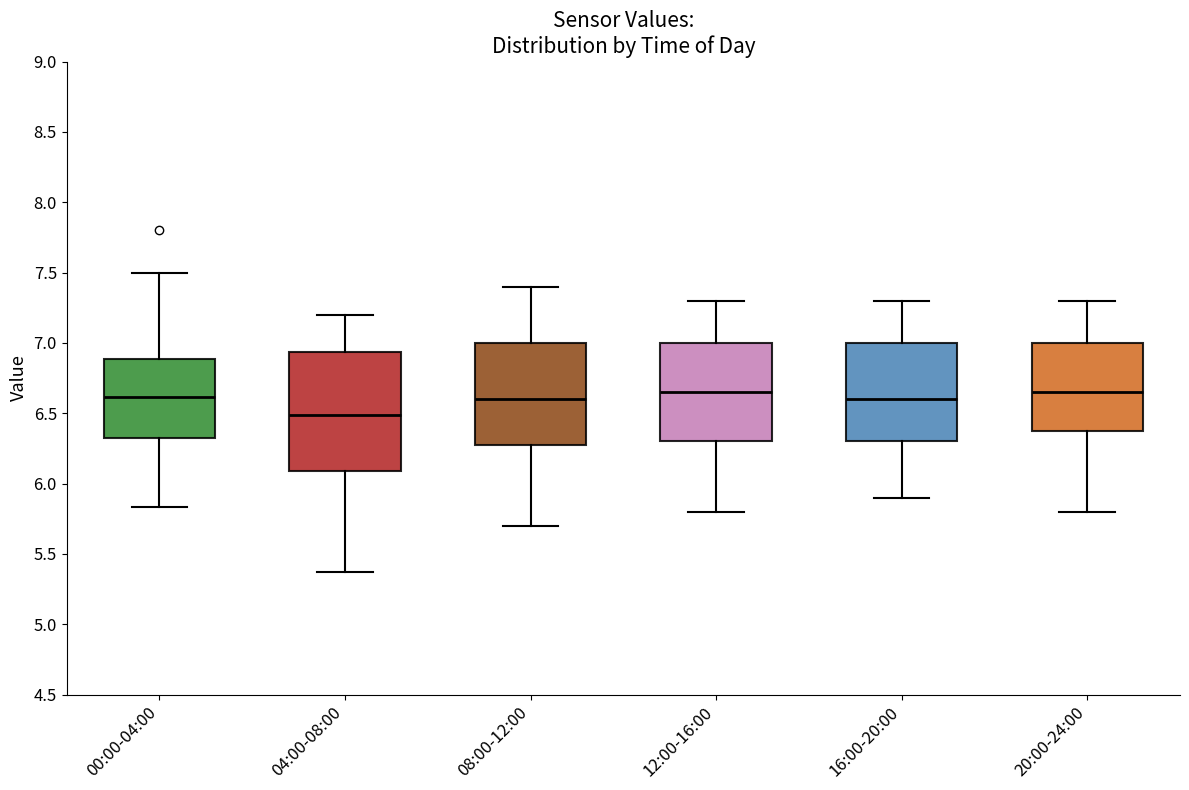

Which box is the tallest, from its lower edge to its upper edge?

04:00-08:00